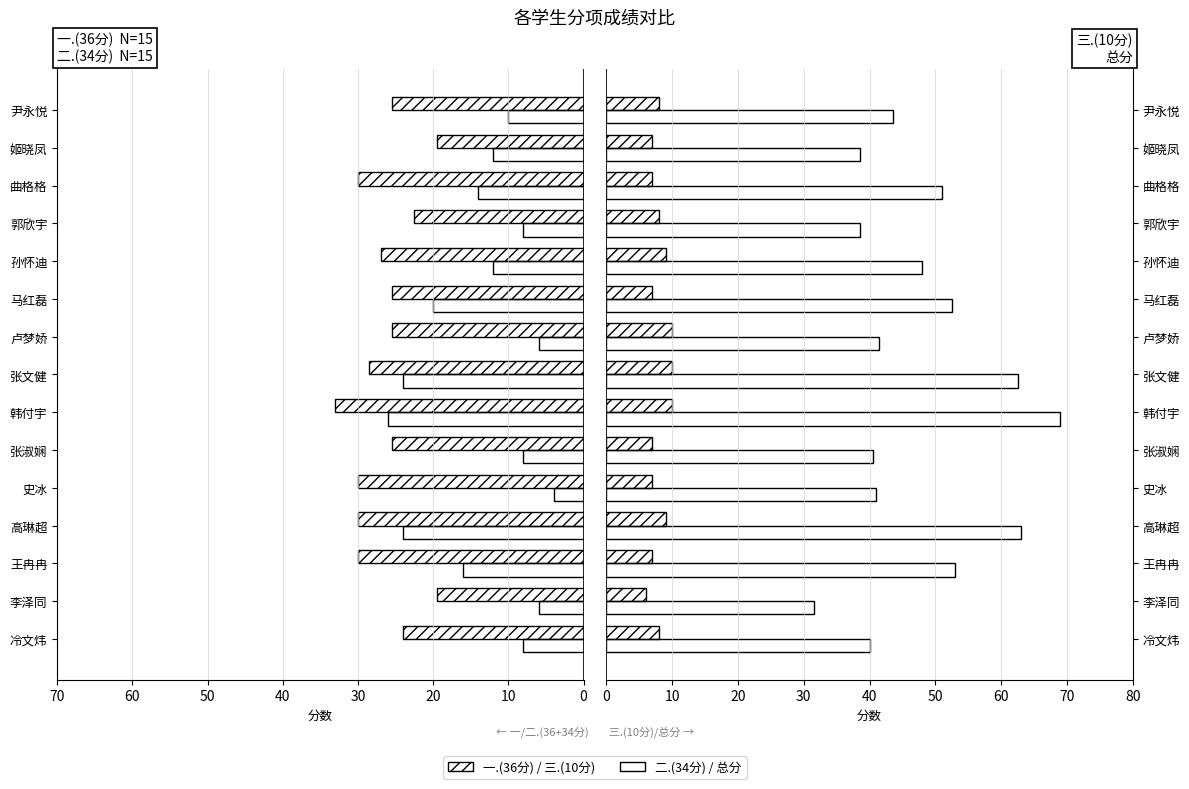

Is the value of 一.(36分) at 李泽同 greater than the value of 二.(34分) at 姬晓凤?

Yes